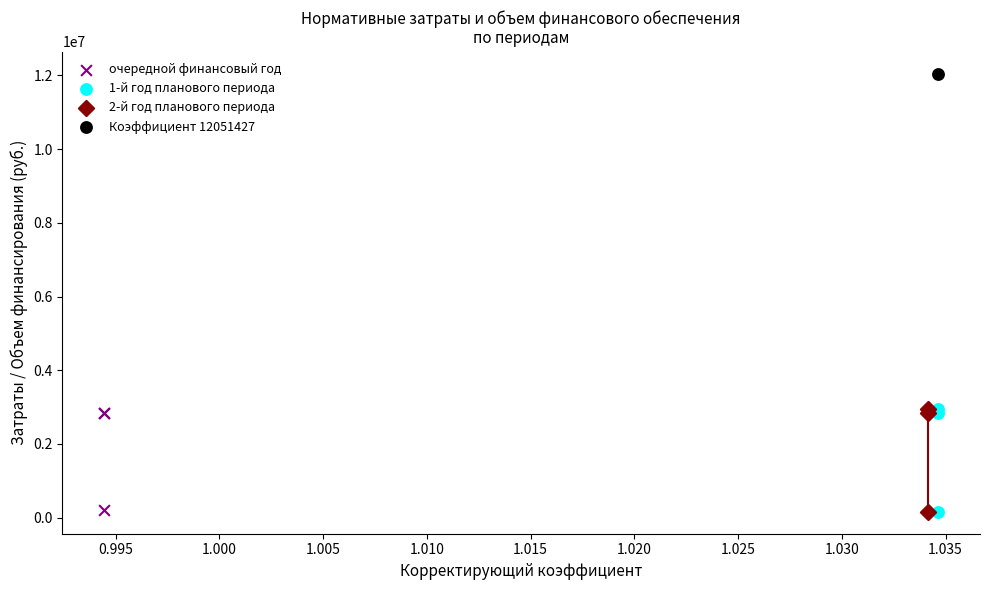

Which series reaches the maximum Y coordinate?

Коэффициент 12051427